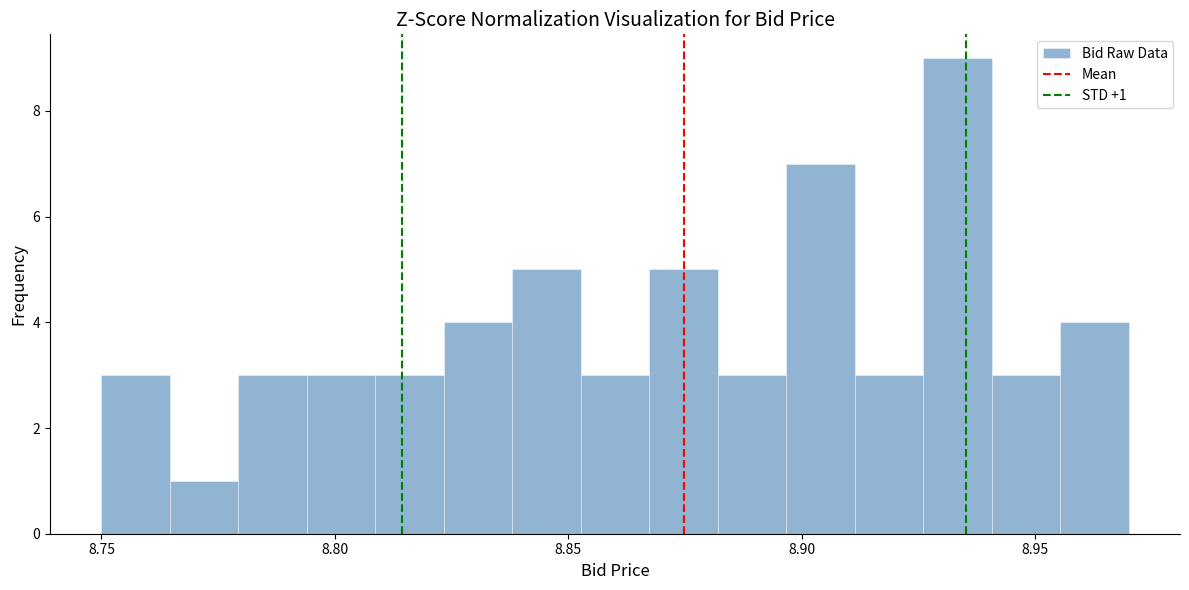

Around what value on the x-axis is the tallest bar? Give the approximate position of its centre, as read against the axis.

8.935